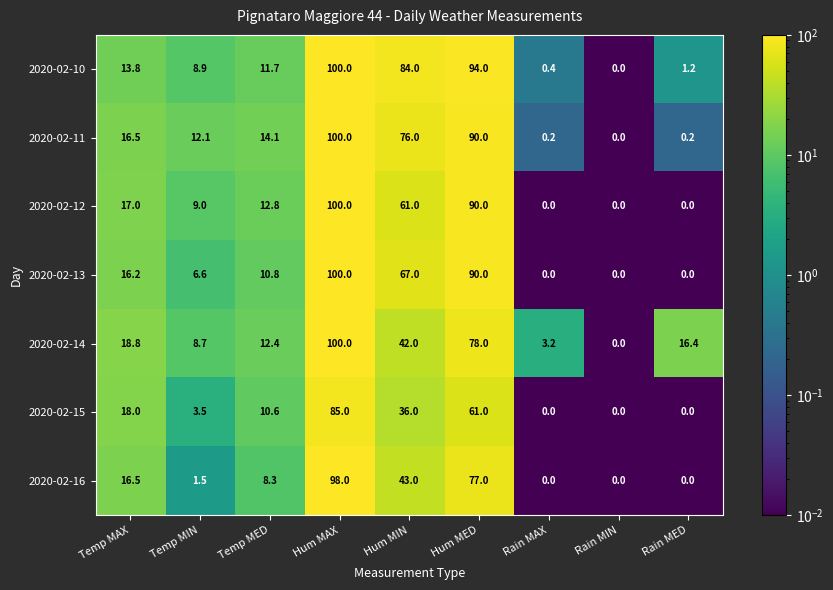

What is the difference between the second highest and minimum values in the 2020-02-14 series?

78.0